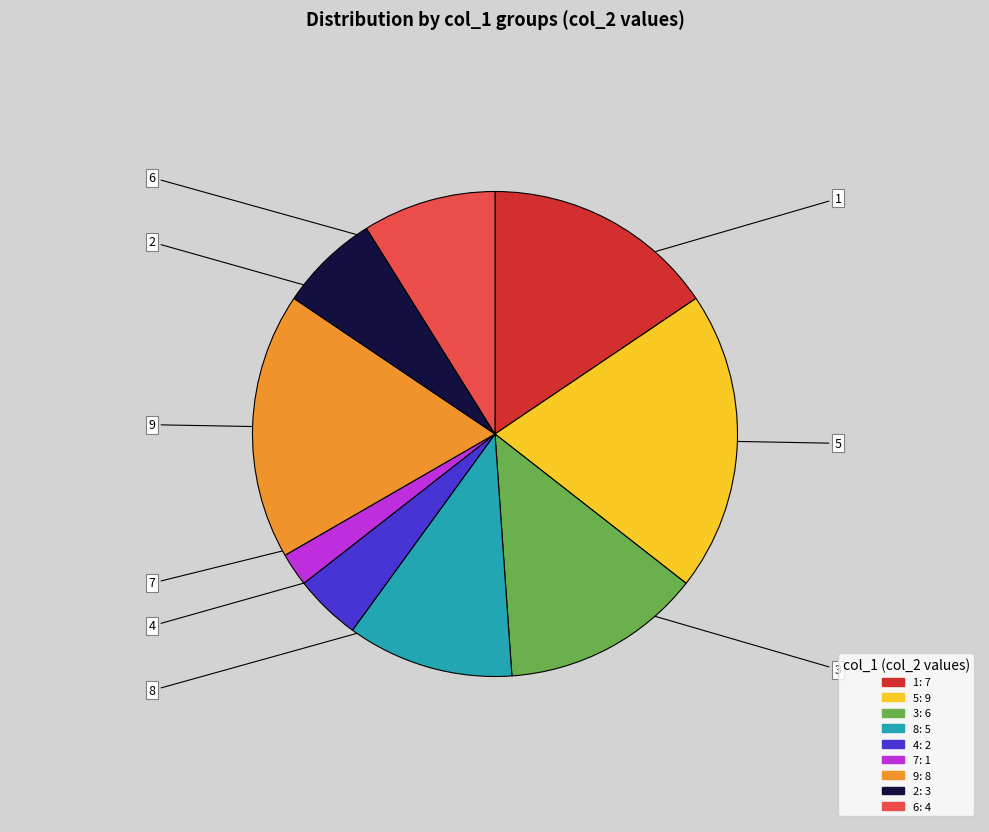

What is the largest slice in the pie chart?

5